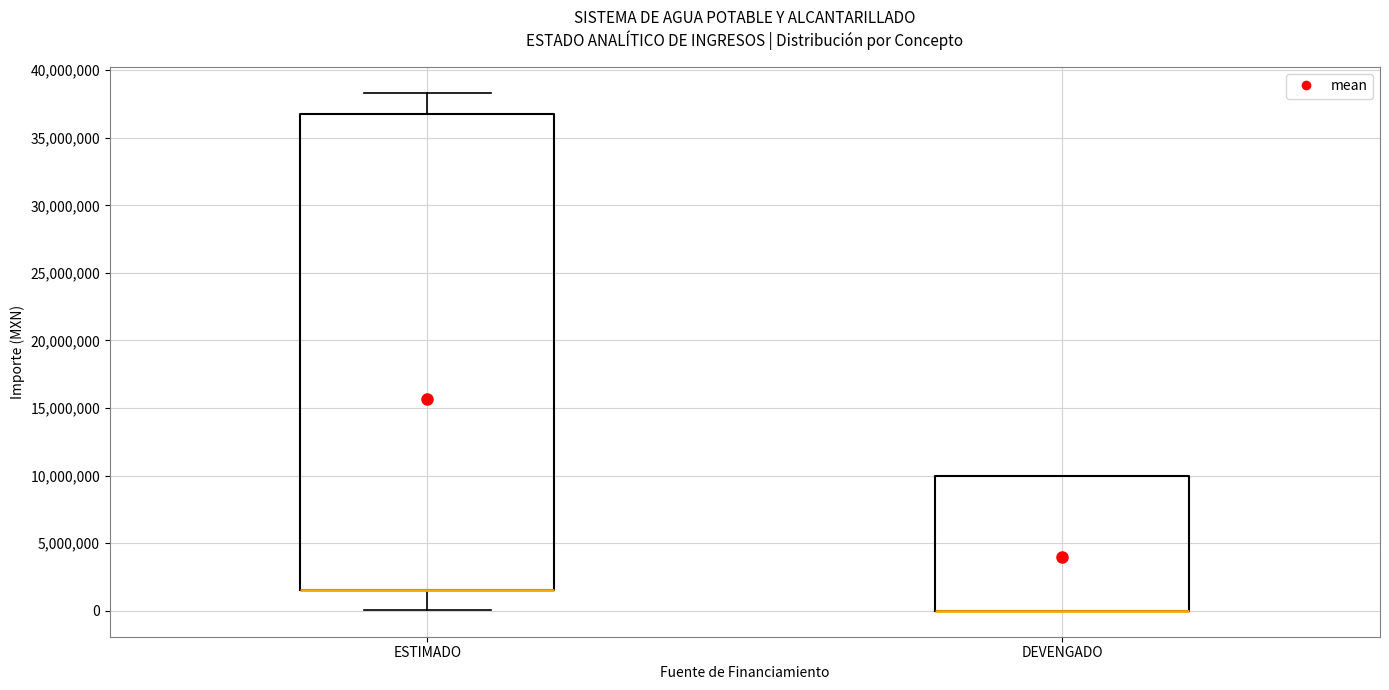

Reading left to right, transcribe this box plot: for each box, give where its median line is, the range the box spans, and where its two whiskers end, as read against the y-axis. The values are not printed on the chart, so give them approximately, as read against the axis.

ESTIMADO: median 1500000 (drawn on the box's lower edge), box 1500000 to 37000000, whiskers 0 to 38500000
DEVENGADO: median 0 (drawn on the box's lower edge), box 0 to 10000000, whiskers 0 to 10000000